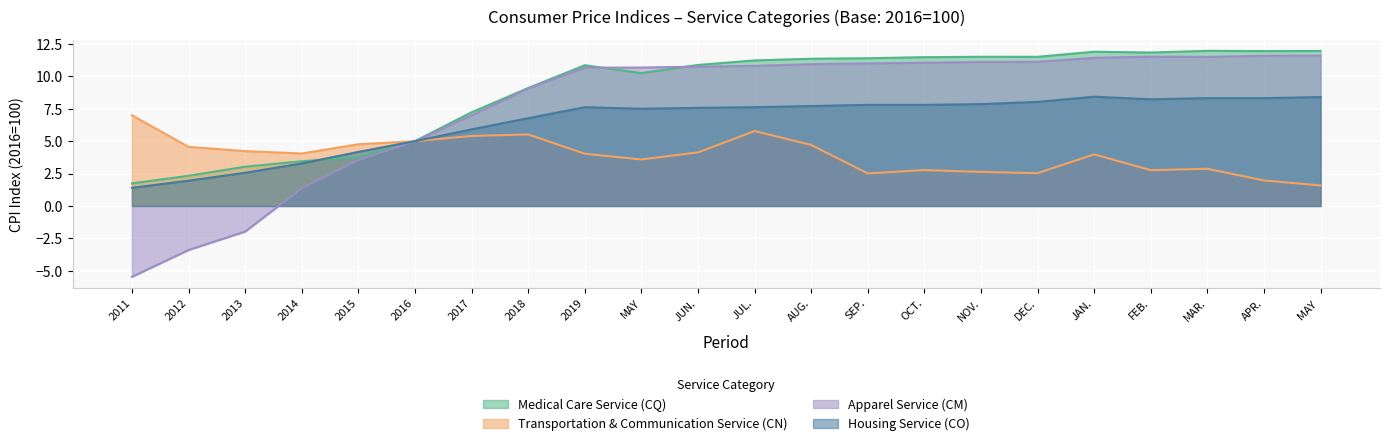

What is the value of the Medical Care Service (CQ) point at the 18th from the left?

11.9